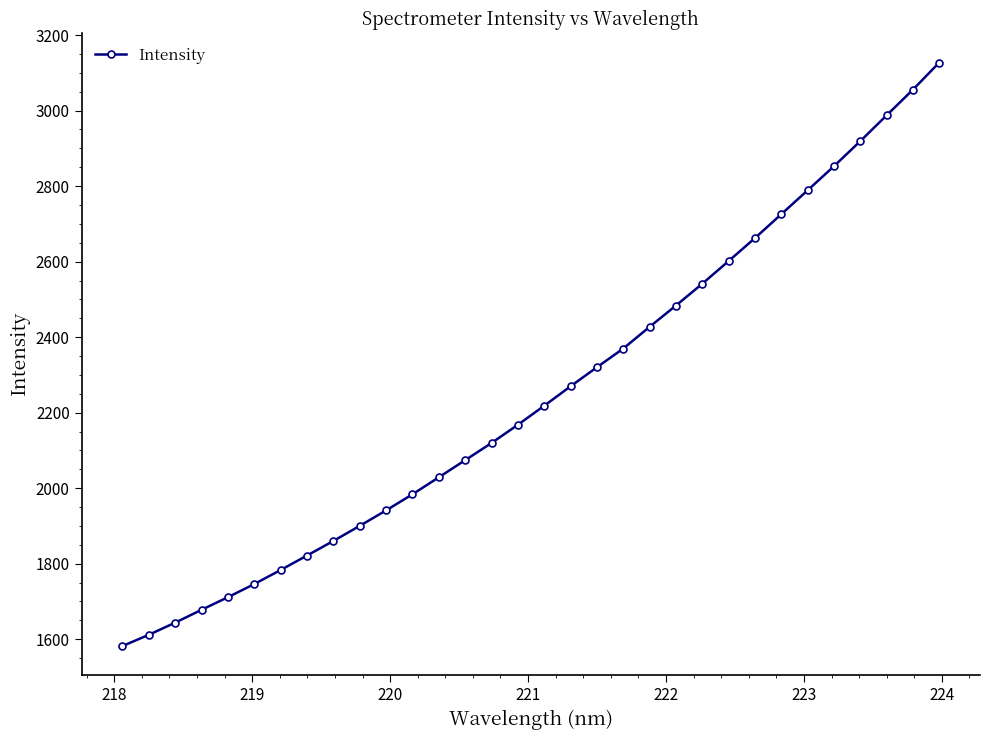

Count the number of values greater than 2218.

16